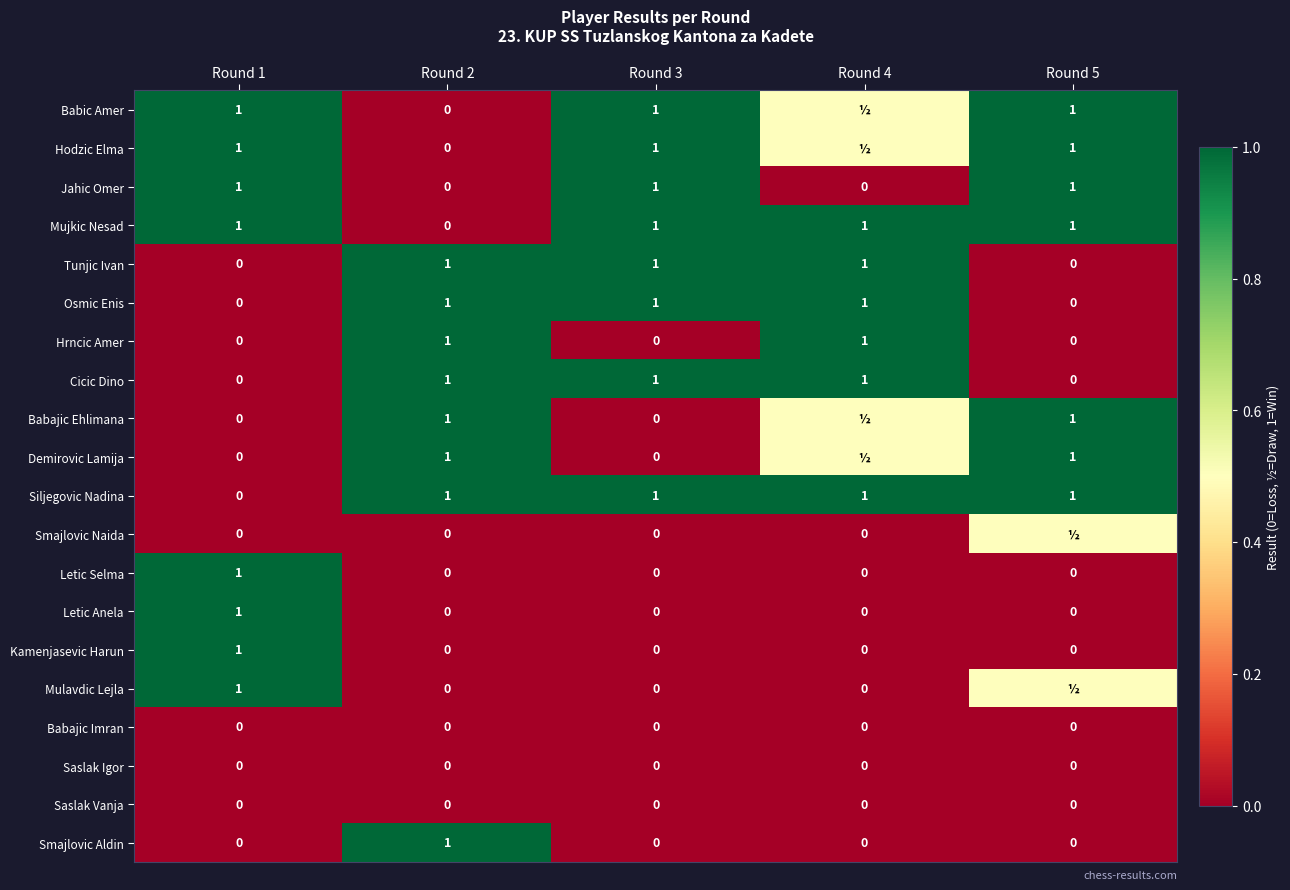

What is the difference between the highest and lowest values at Round 1?

1.0